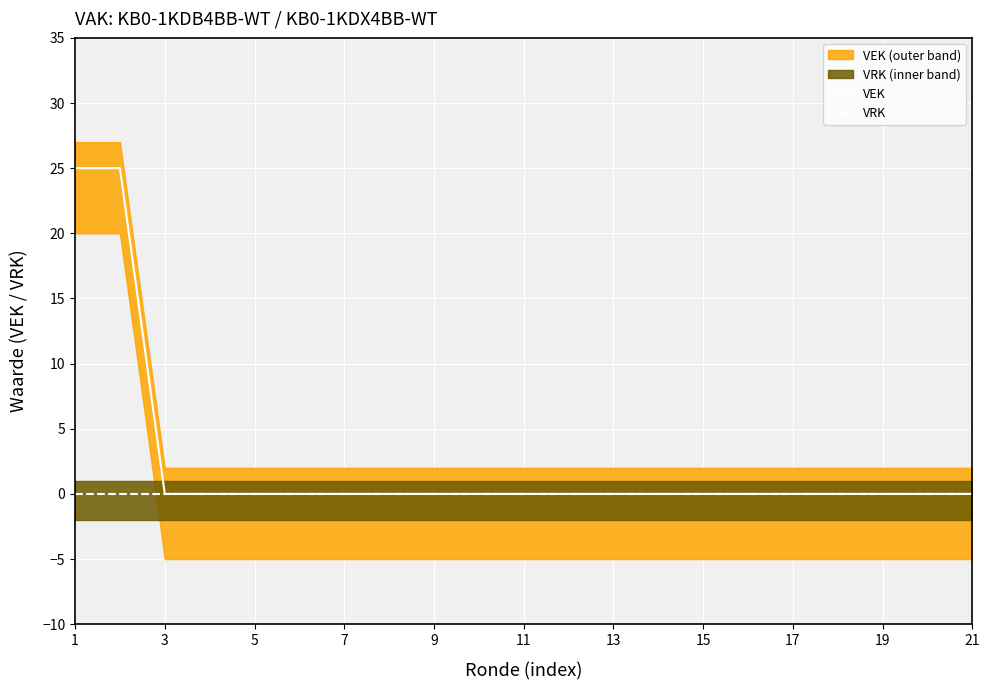

Which label corresponds to the largest value in the chart?

1